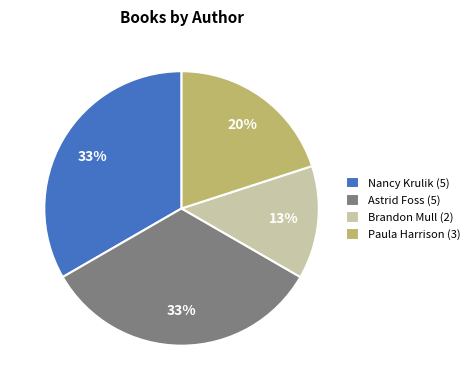

To the nearest percent, what is the difference between the largest and smallest slice percentages?

20%